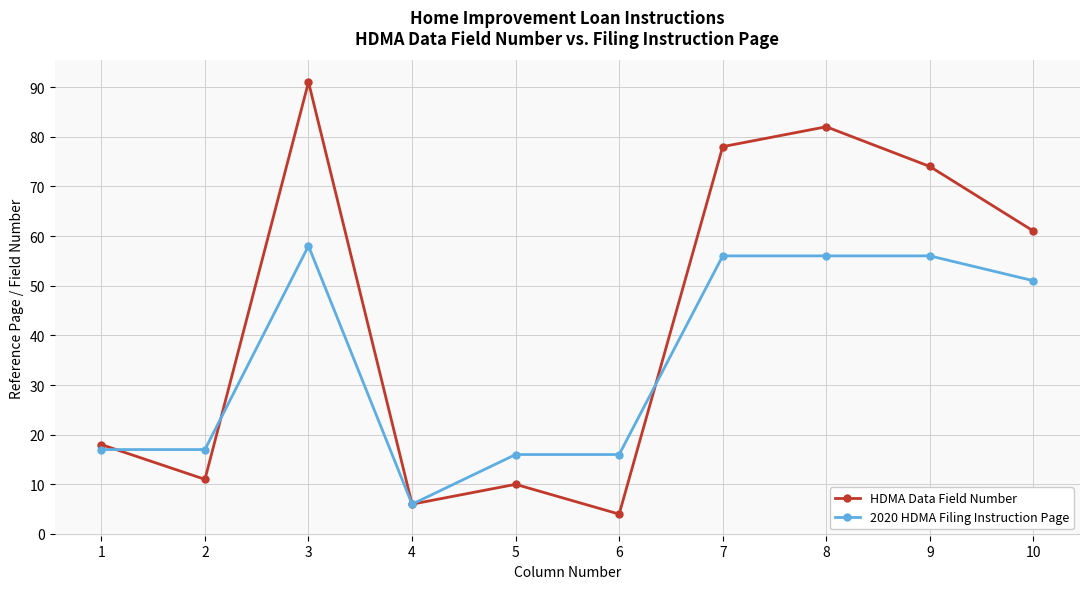

At which category is the sum across all series the highest?

3